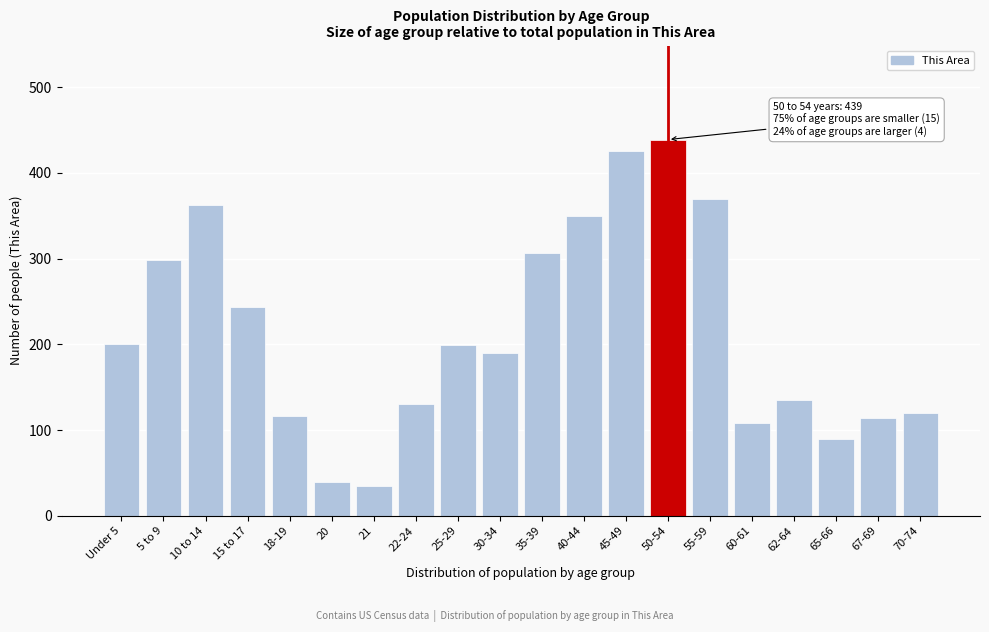

What is the label of the 14th bar from the left?

50-54